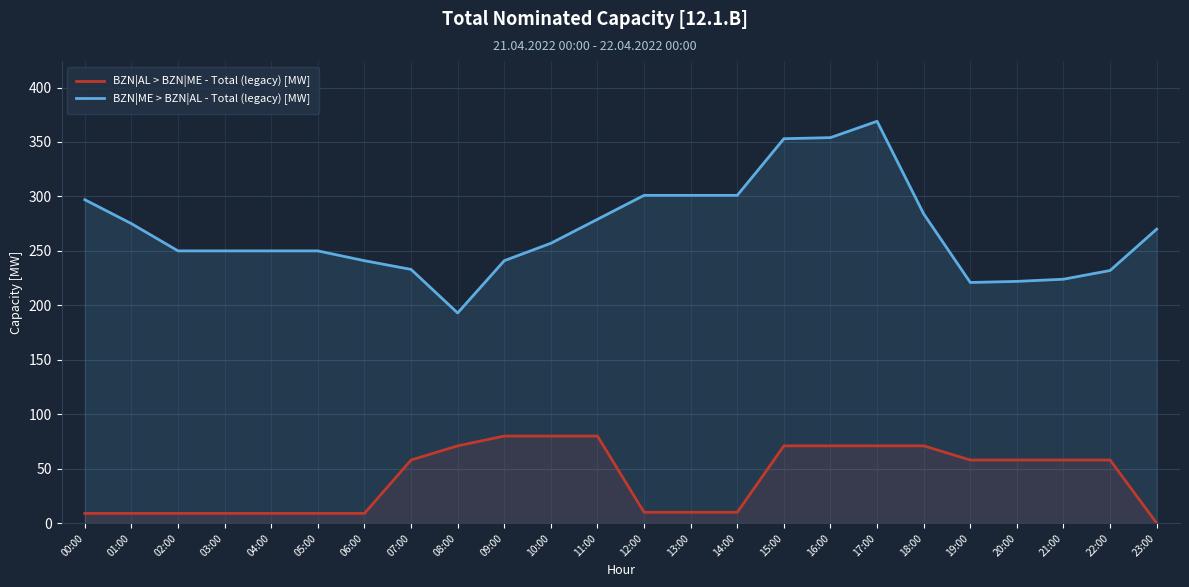

Rank the categories by BZN|ME > BZN|AL - Total (legacy) [MW] value from highest to lowest.

17:00, 16:00, 15:00, 12:00, 13:00, 14:00, 00:00, 18:00, 11:00, 01:00, 23:00, 10:00, 02:00, 03:00, 04:00, 05:00, 06:00, 09:00, 07:00, 22:00, 21:00, 20:00, 19:00, 08:00